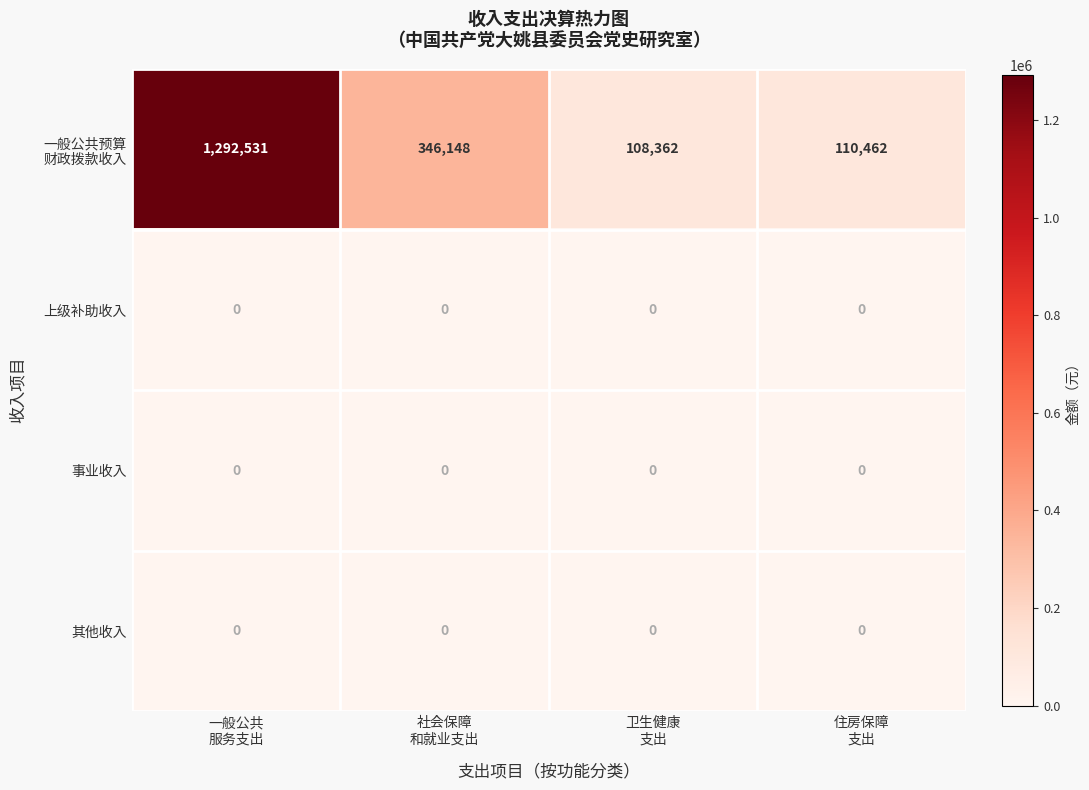

At which category is the sum across all series the highest?

一般公共
服务支出